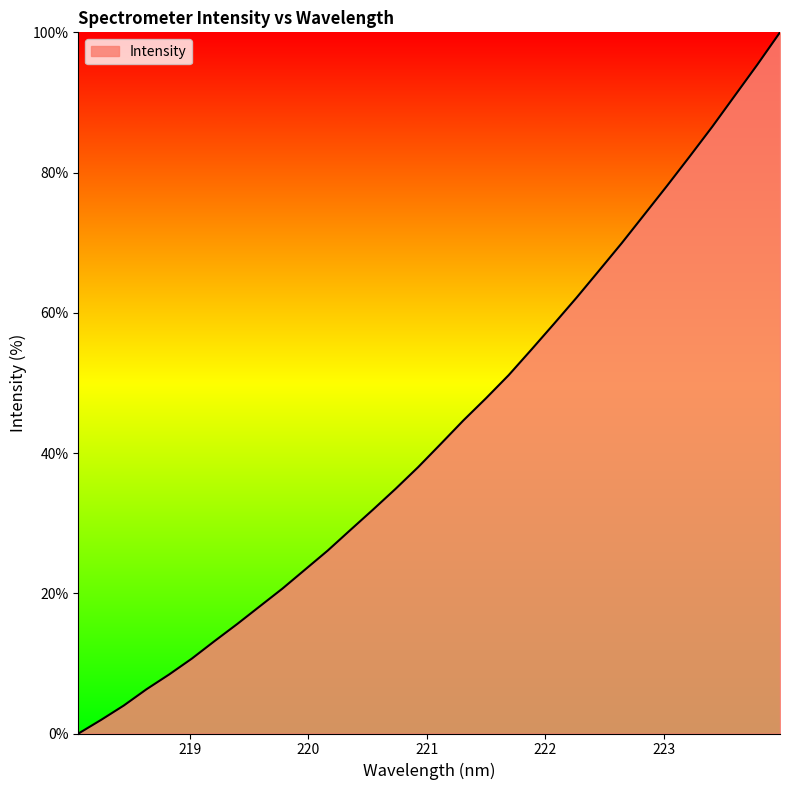

What is the difference between the maximum and minimum values?

100.0